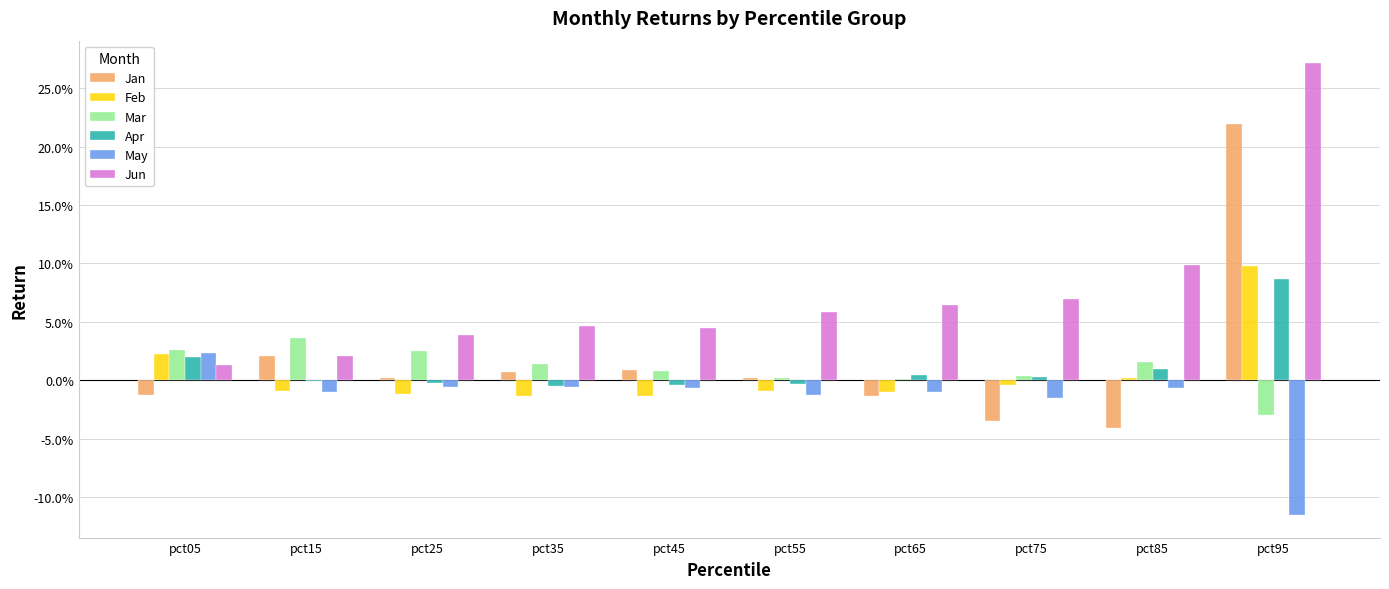

List the labels in order of Jun value, largest first.

pct95, pct85, pct75, pct65, pct55, pct35, pct45, pct25, pct15, pct05